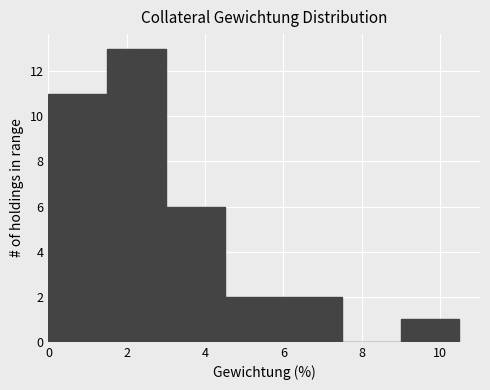

Which range on the x-axis has the tallest bar?

1.5 to 3.0